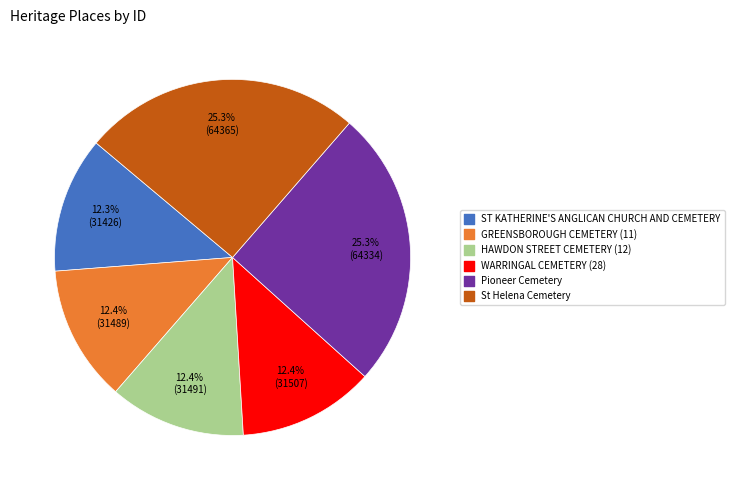

Combined, do GREENSBOROUGH CEMETERY (11) and ST KATHERINE'S ANGLICAN CHURCH AND CEMETERY account for over 50%?

No